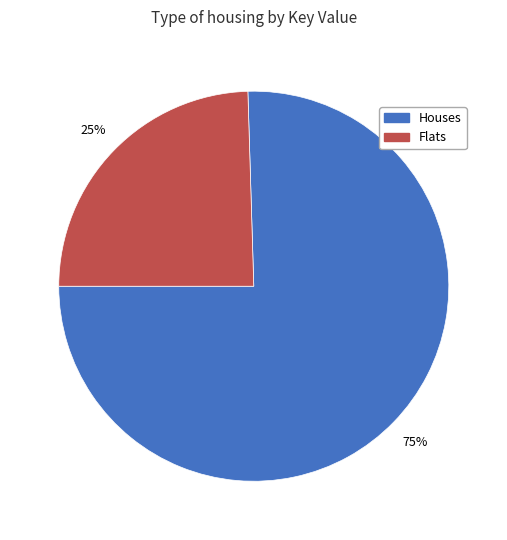

To the nearest percent, what is the average slice percentage?

50%